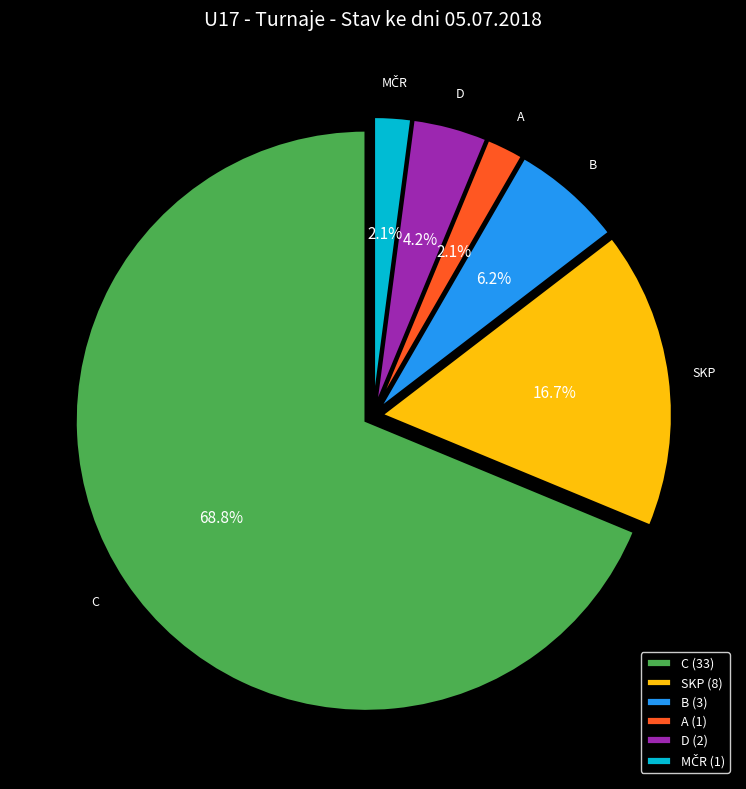

Between B (3) and C (33), which is larger?

C (33)